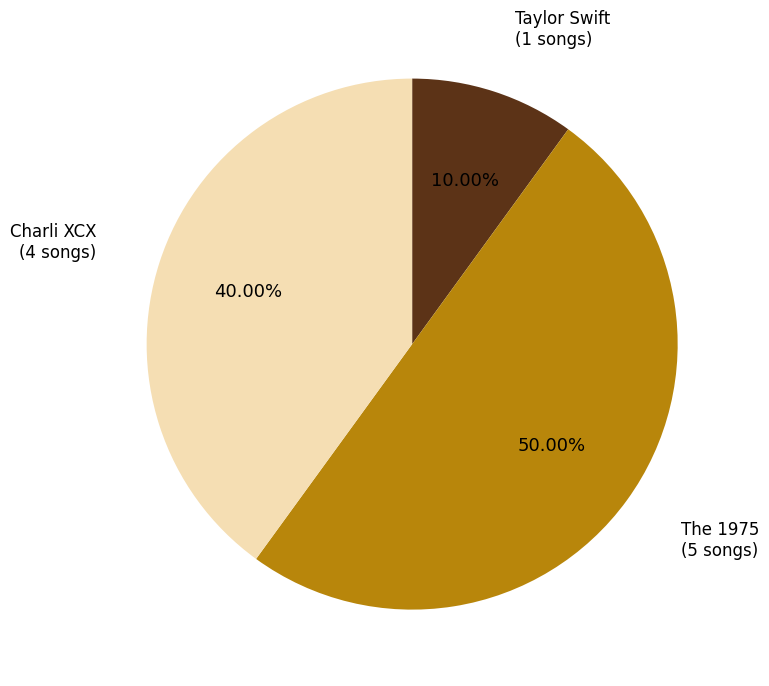

To the nearest percent, what percentage of the pie is The 1975?

50%